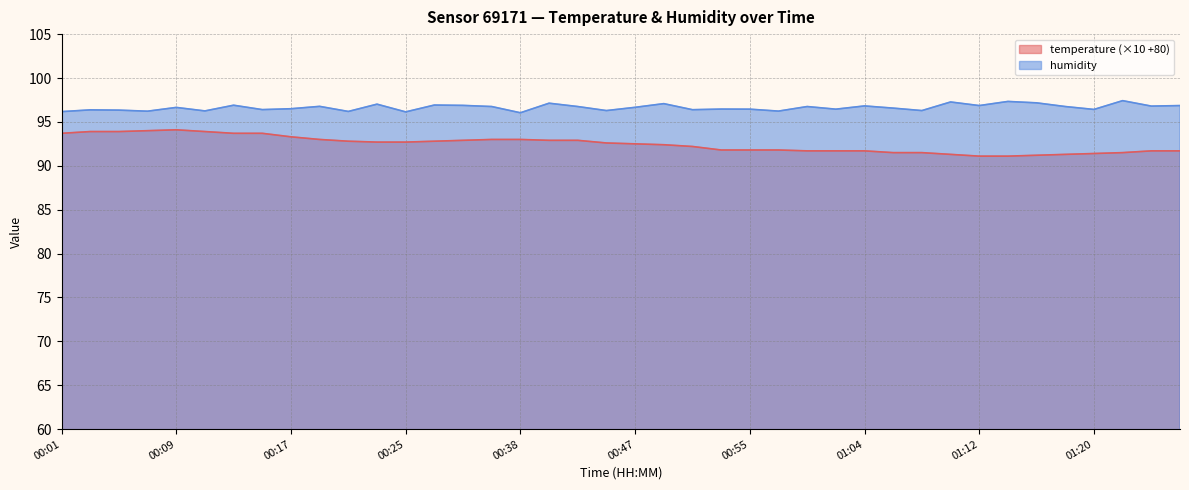

How many data points in temperature are less than 92?

17